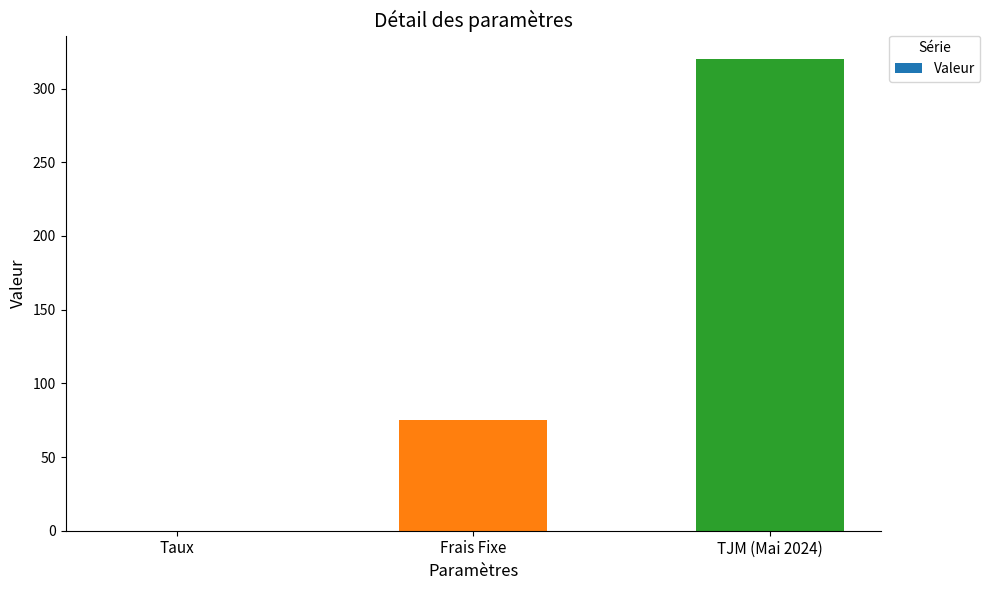

What is the change in value from Frais Fixe to TJM (Mai 2024)?

+245.0